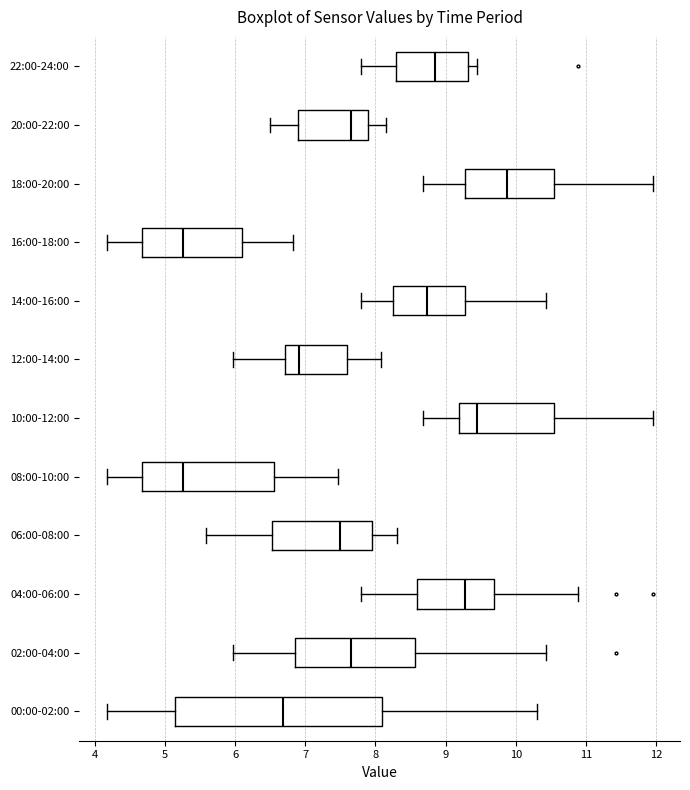

Reading bottom to top, read every box against the x-axis: the position of its median line, the range the box covers, and the ends of its whiskers. The values are not printed on the chart, so give them approximately, as read against the axis.

00:00-02:00: median 6.7, box 5.1 to 8.1, whiskers 4.2 to 10.3
02:00-04:00: median 7.7, box 6.9 to 8.6, whiskers 6.0 to 10.4
04:00-06:00: median 9.3, box 8.6 to 9.7, whiskers 7.8 to 10.9
06:00-08:00: median 7.5, box 6.5 to 7.9, whiskers 5.6 to 8.3
08:00-10:00: median 5.3, box 4.7 to 6.6, whiskers 4.2 to 7.5
10:00-12:00: median 9.4, box 9.2 to 10.5, whiskers 8.7 to 12.0
12:00-14:00: median 6.9, box 6.7 to 7.6, whiskers 6.0 to 8.1
14:00-16:00: median 8.7, box 8.2 to 9.3, whiskers 7.8 to 10.4
16:00-18:00: median 5.3, box 4.7 to 6.1, whiskers 4.2 to 6.8
18:00-20:00: median 9.9, box 9.3 to 10.5, whiskers 8.7 to 12.0
20:00-22:00: median 7.7, box 6.9 to 7.9, whiskers 6.5 to 8.2
22:00-24:00: median 8.9, box 8.3 to 9.3, whiskers 7.8 to 9.5